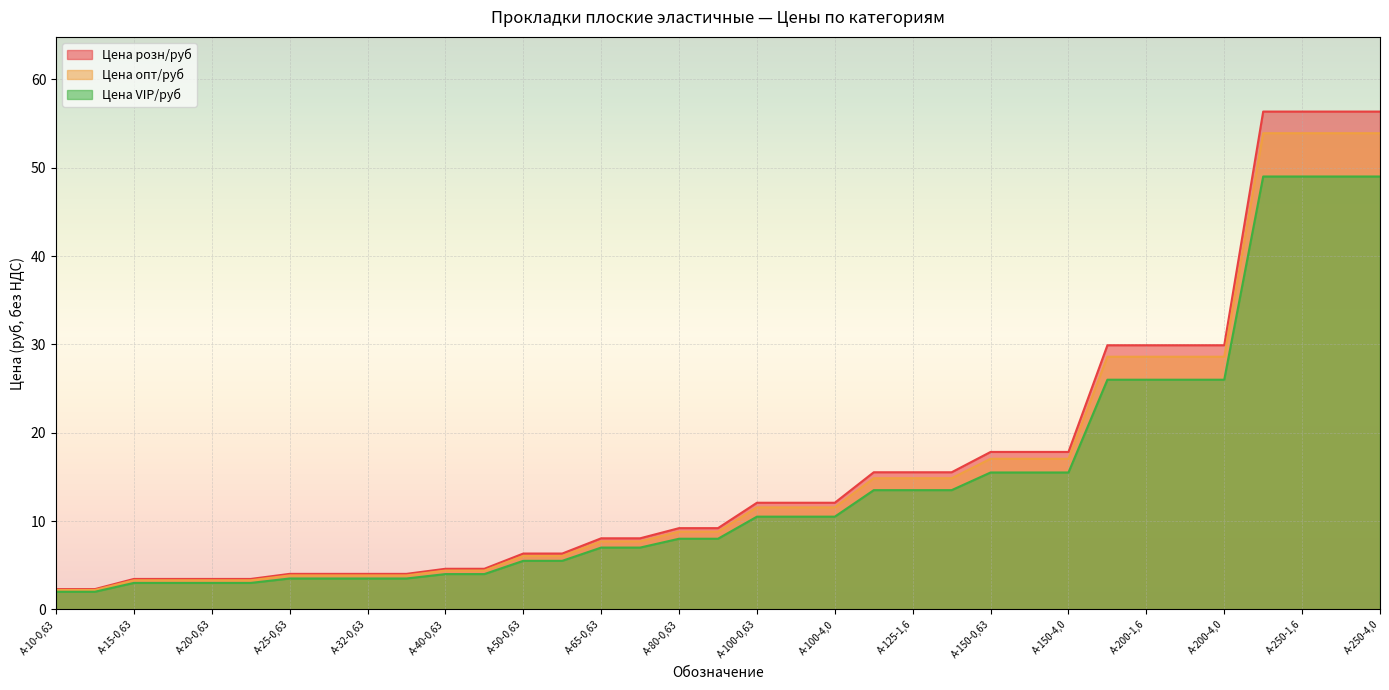

What is the approximate value of Цена розн/руб at А-65-0,63?

8.1